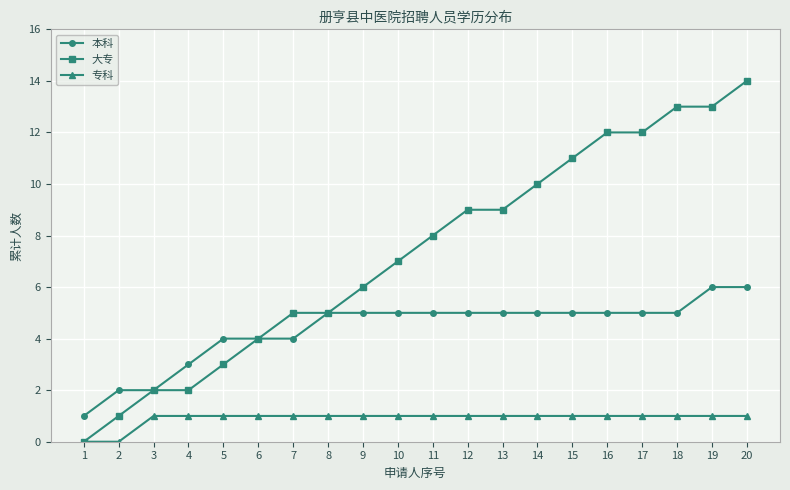

True or false: 专科 and 本科 intersect in this chart.

False